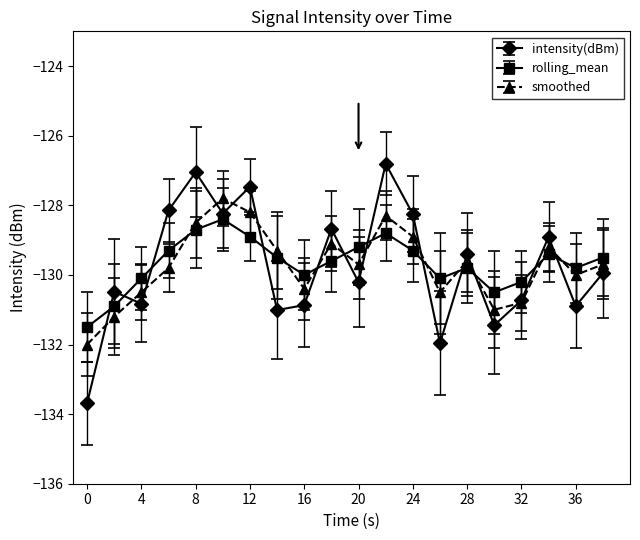

Which series has the widest spread of values?

intensity(dBm)